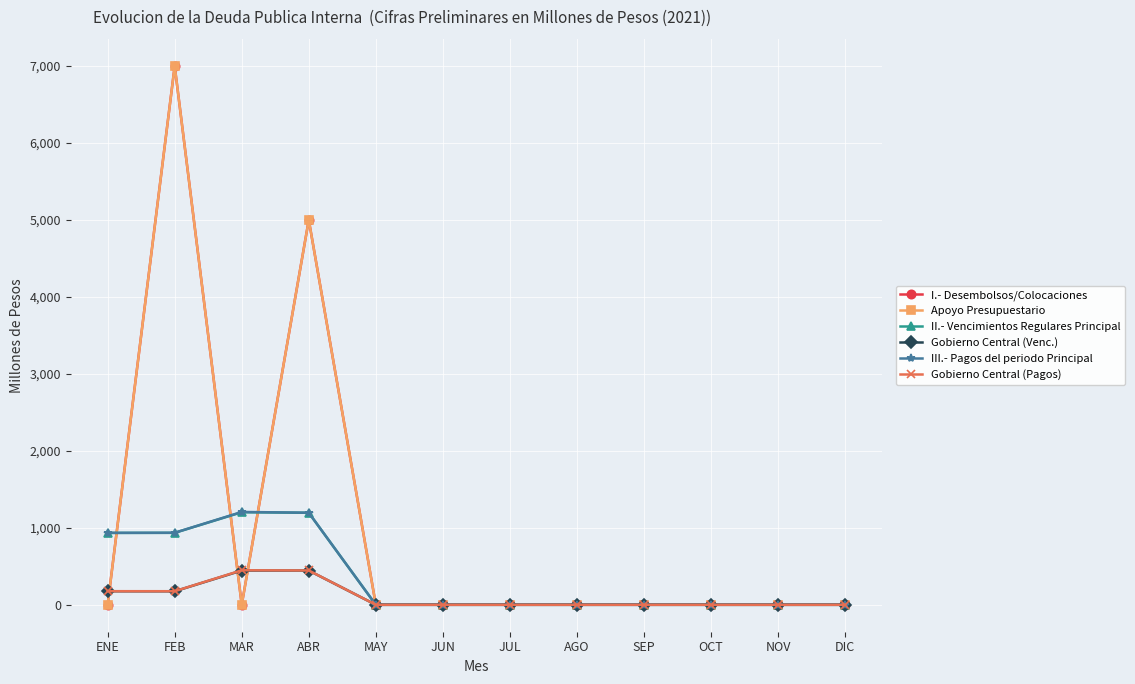

Is this an area chart (filled region under the line)?

No